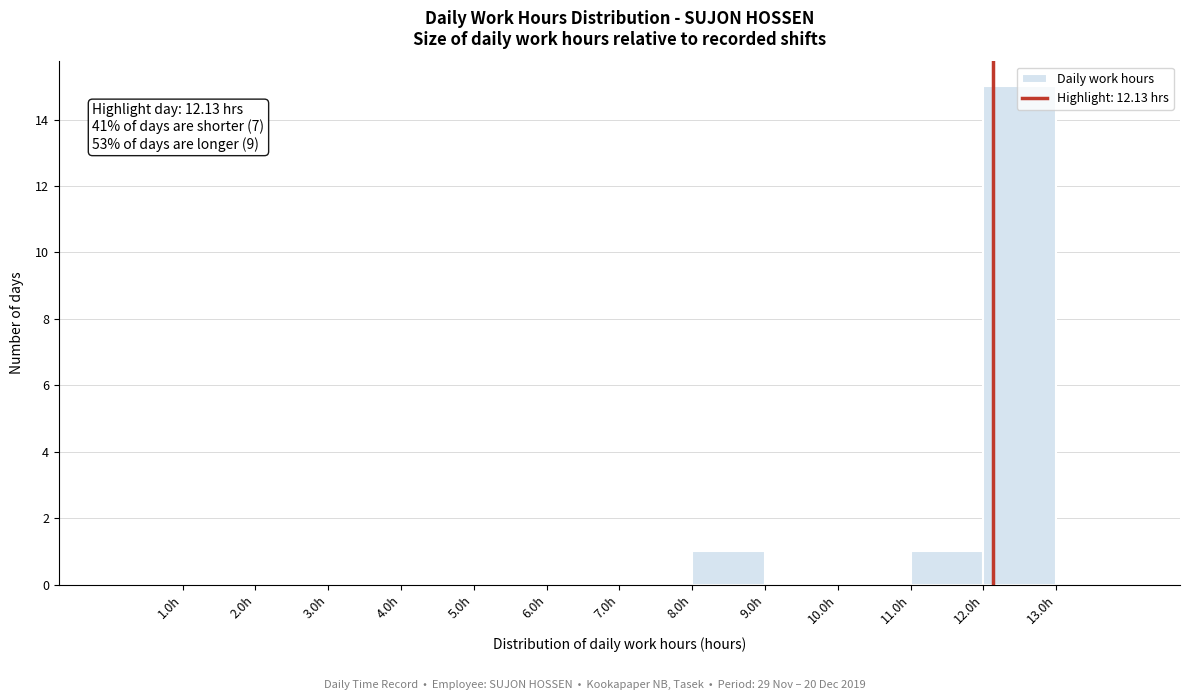

Over which range of the x-axis is the bar tallest?

12 to 13